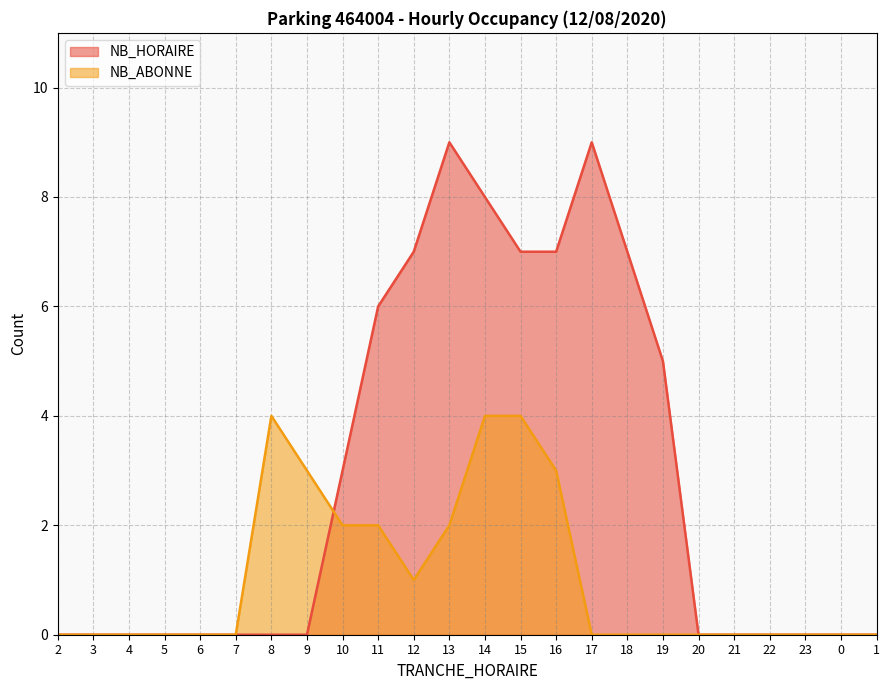

What is the average value of the NB_HORAIRE series?

3